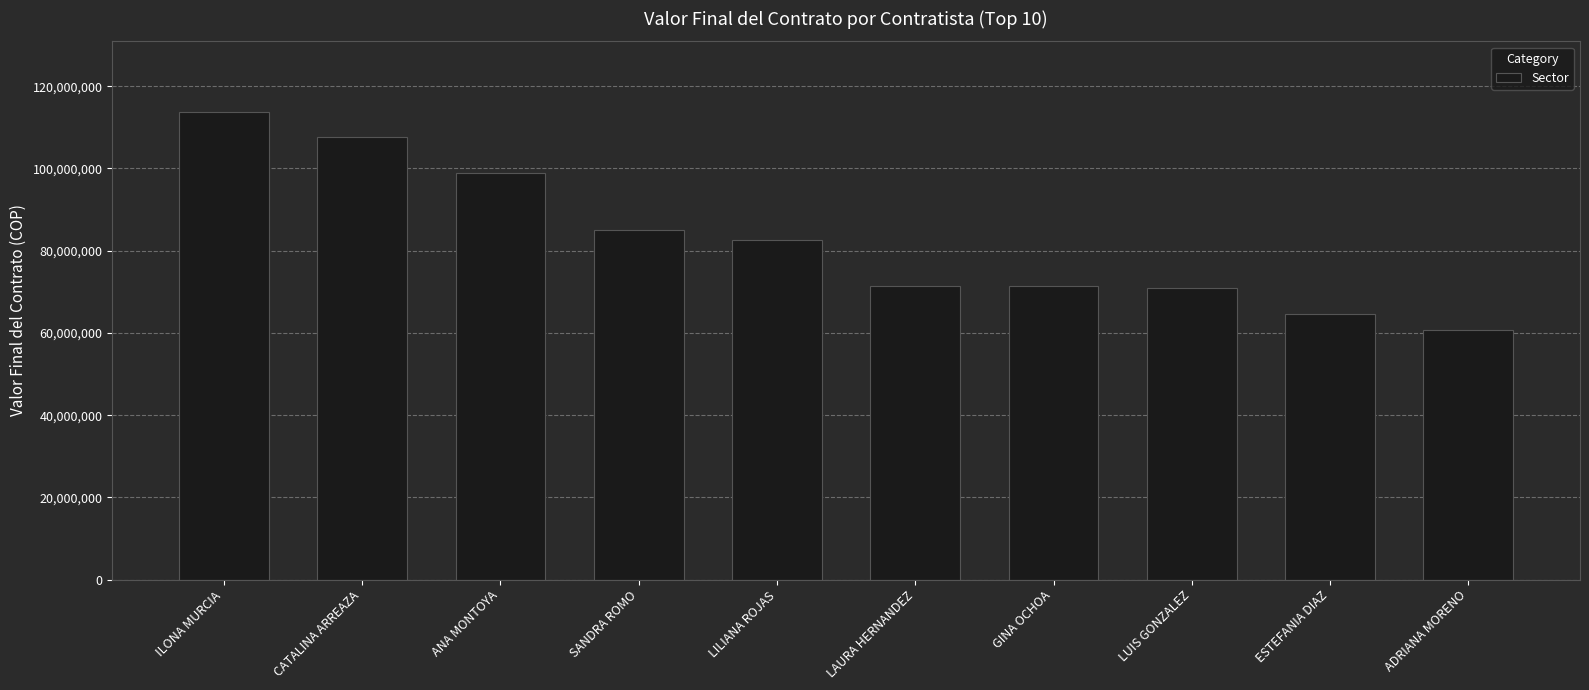

What is the difference between the maximum and second lowest values?

49204419